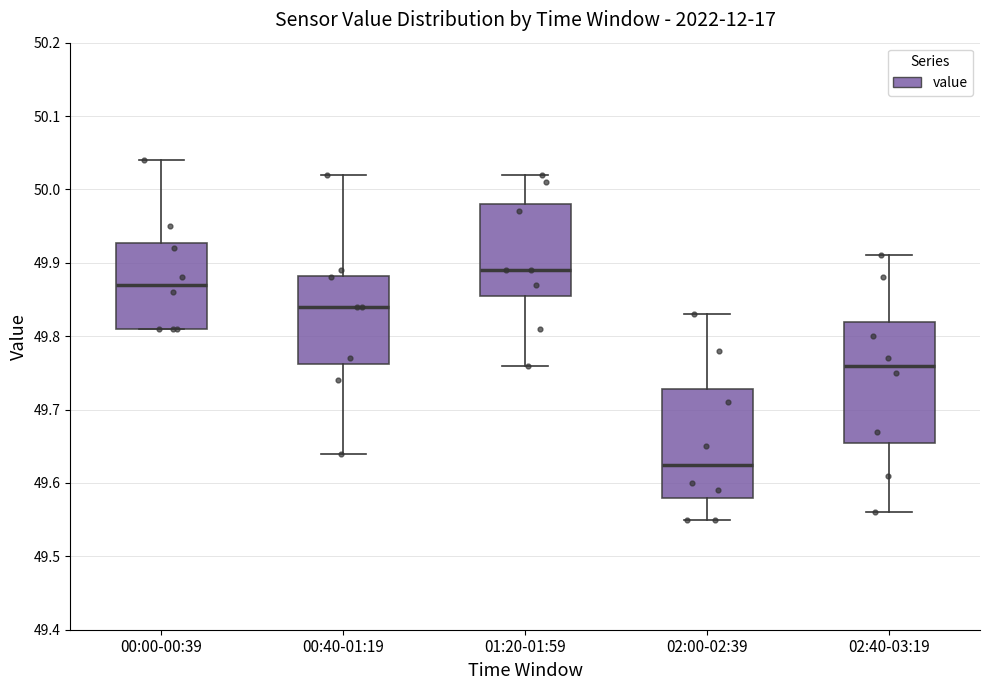

Reading left to right, read every box against the y-axis: the position of its median line, the range the box covers, and the ends of its whiskers. The values are not printed on the chart, so give them approximately, as read against the axis.

00:00-00:39: median 49.87, box 49.81 to 49.93, whiskers 49.81 to 50.04
00:40-01:19: median 49.84, box 49.76 to 49.88, whiskers 49.64 to 50.02
01:20-01:59: median 49.89, box 49.86 to 49.98, whiskers 49.76 to 50.02
02:00-02:39: median 49.63, box 49.58 to 49.73, whiskers 49.55 to 49.83
02:40-03:19: median 49.76, box 49.66 to 49.82, whiskers 49.56 to 49.91